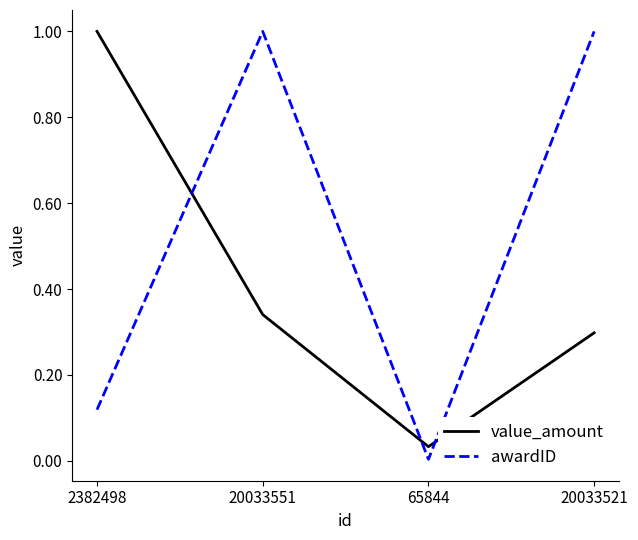

What is the difference between the highest and lowest values at 20033551?

0.7